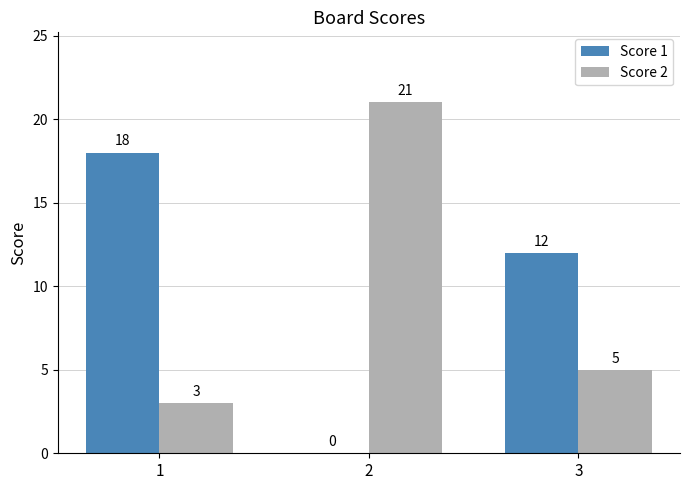

Between 1 and 3, which series saw the biggest shift?

Score 1